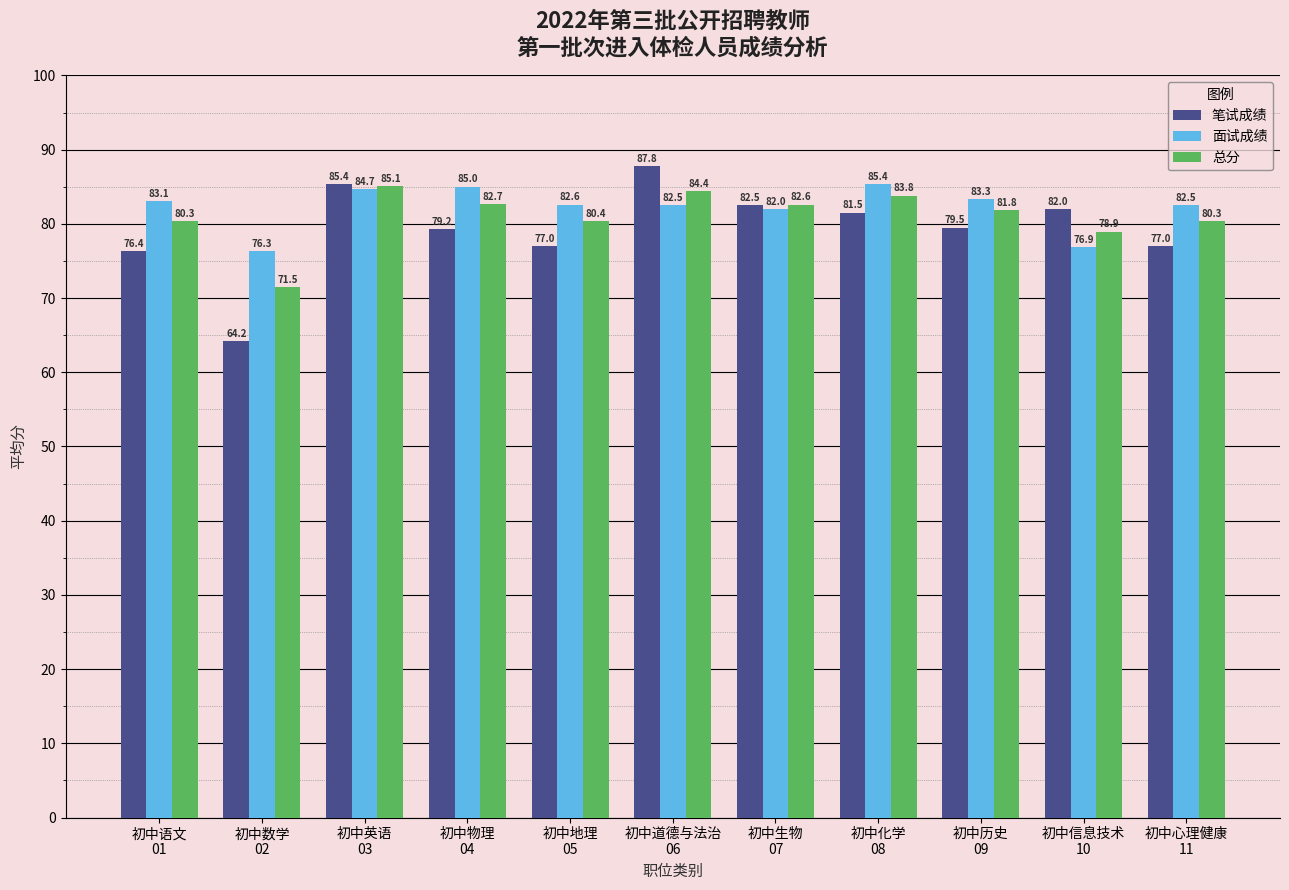

Which series has the largest total across all categories?

面试成绩